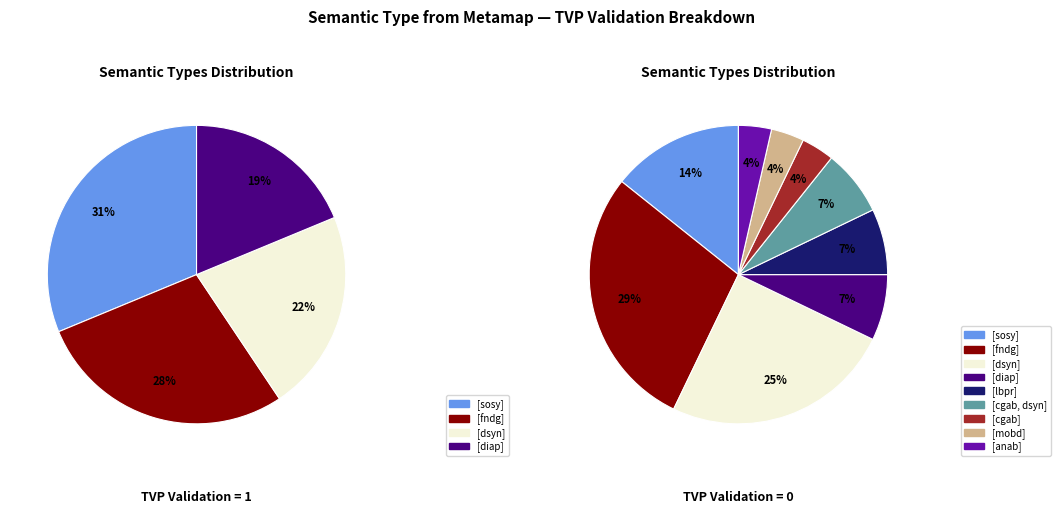

Is there a majority slice in this chart?

No